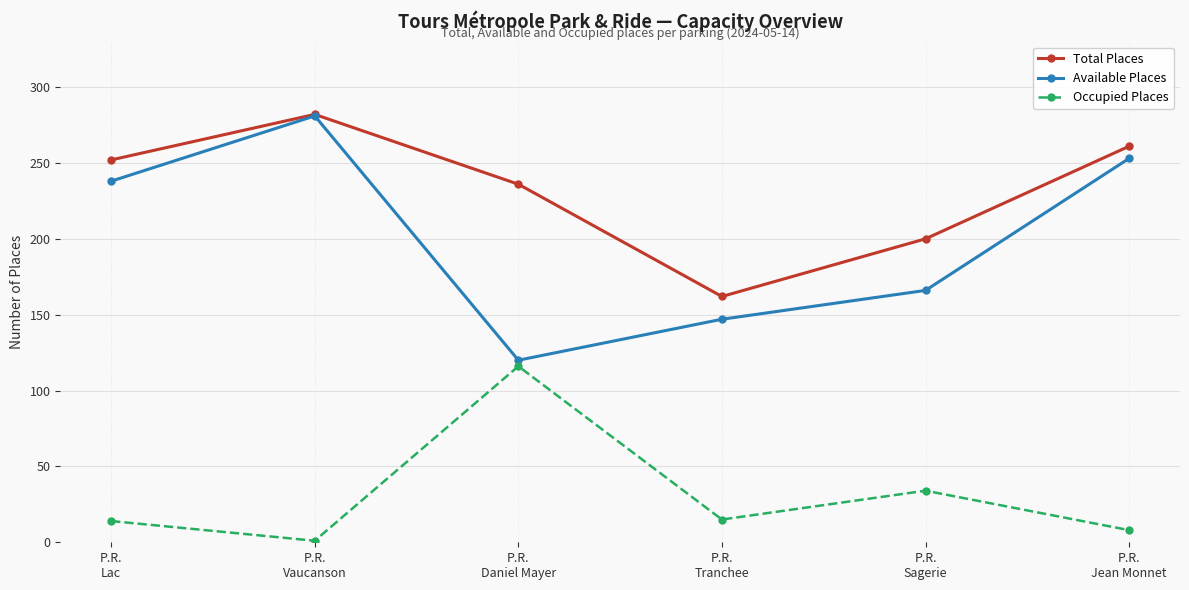

List the labels in order of Available Places value, smallest first.

P.R.
Daniel Mayer, P.R.
Tranchee, P.R.
Sagerie, P.R.
Lac, P.R.
Jean Monnet, P.R.
Vaucanson